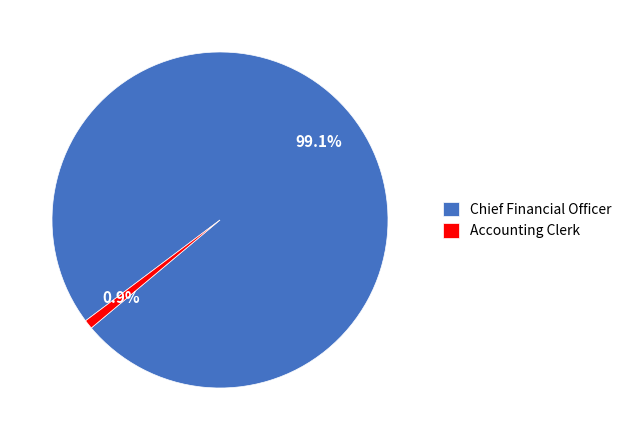

To the nearest percent, what is the difference between the largest and smallest slice percentages?

98%